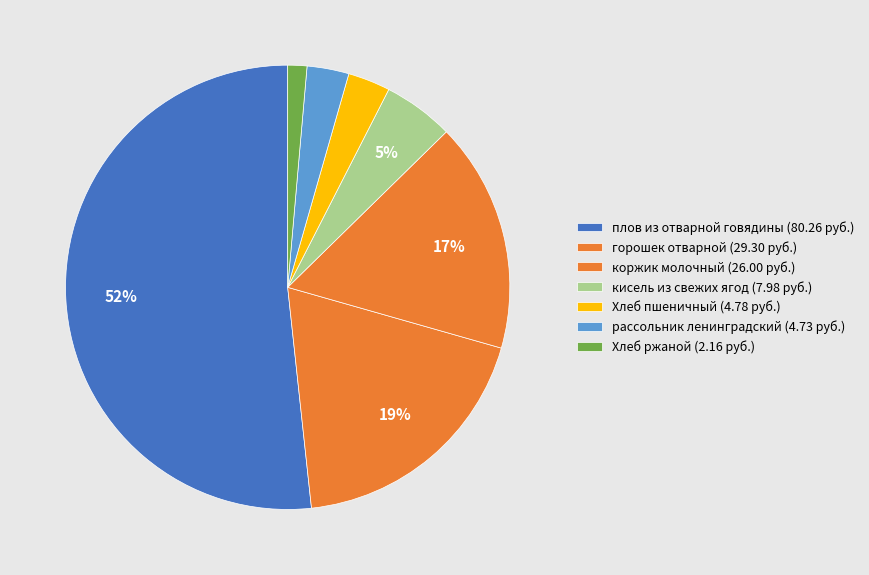

How many segments does this pie chart have?

7